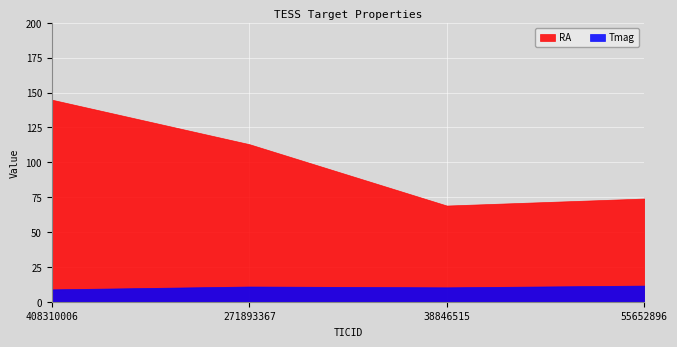

True or false: Tmag and RA intersect in this chart.

False